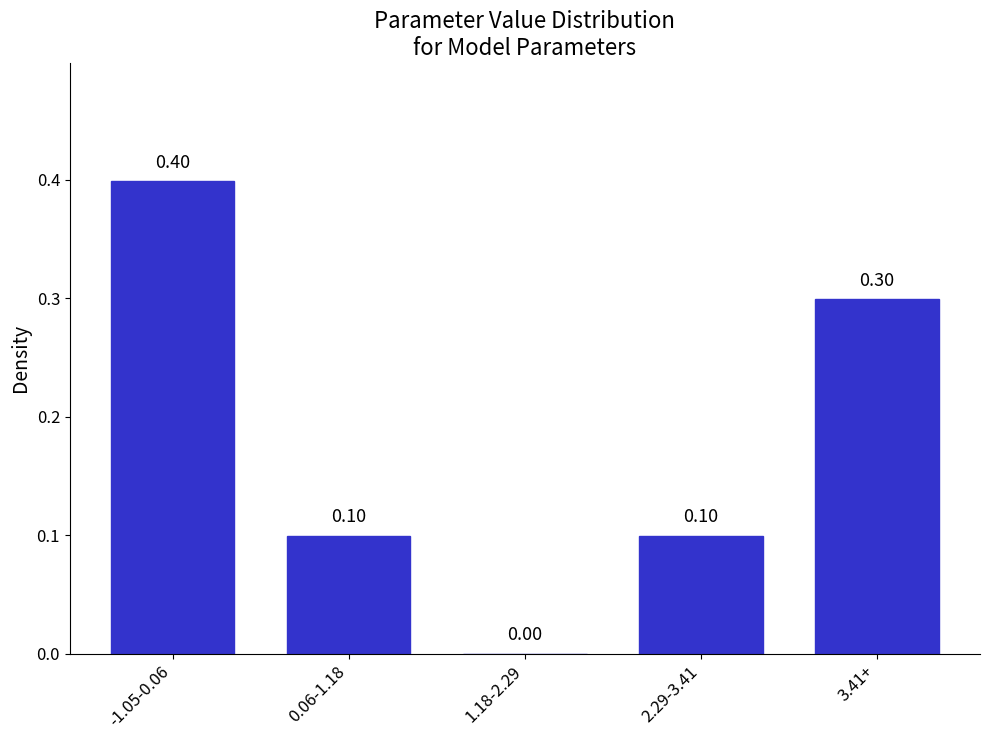

Between 1.18-2.29 and 3.41+, which is larger?

3.41+